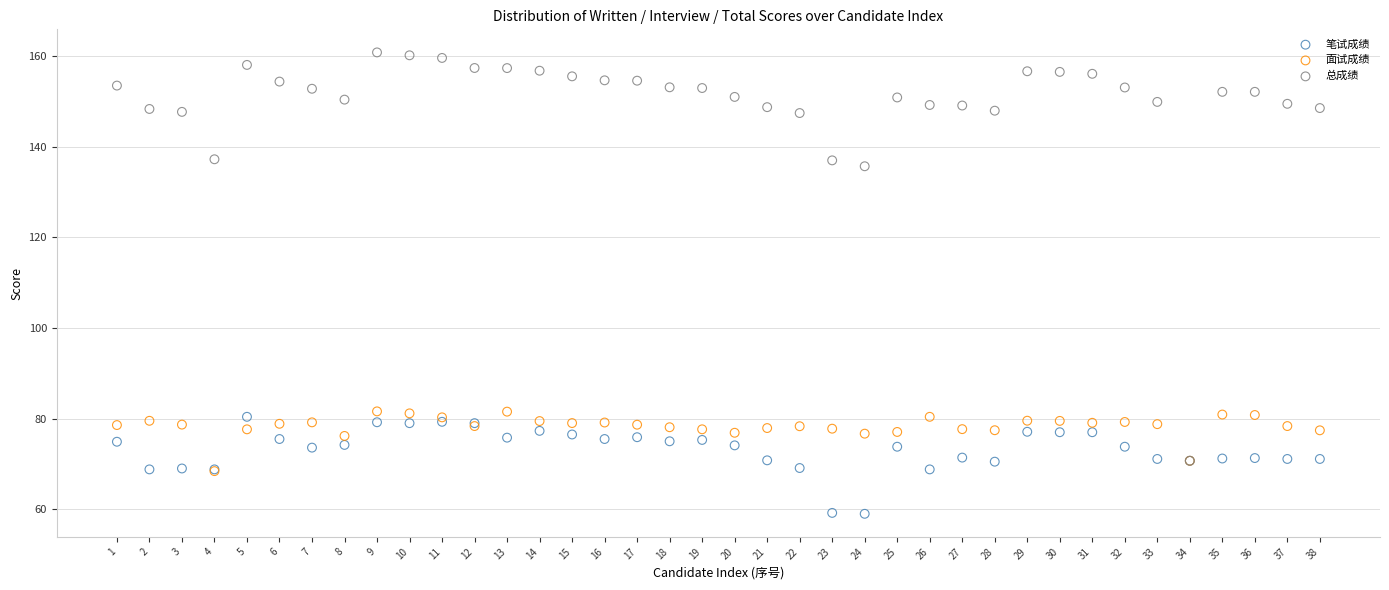

In the 总成绩 series, what Y value is closest to 115?

135.7